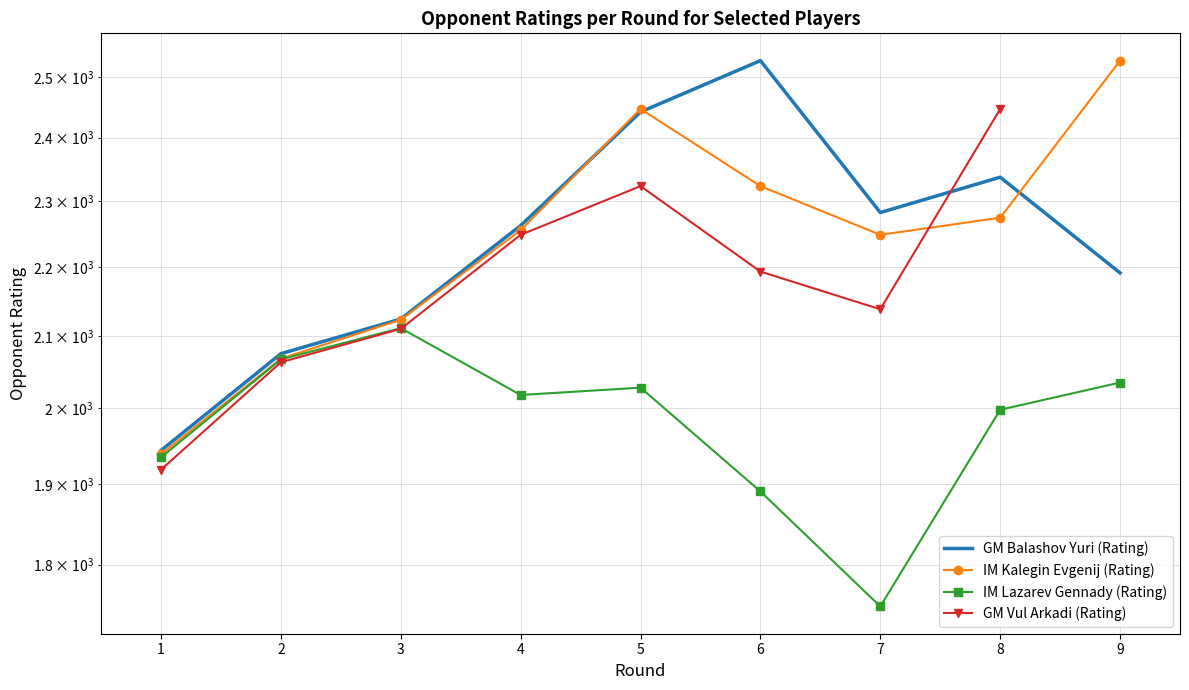

Which series has the largest range (max minus min)?

IM Kalegin Evgenij (Rating)